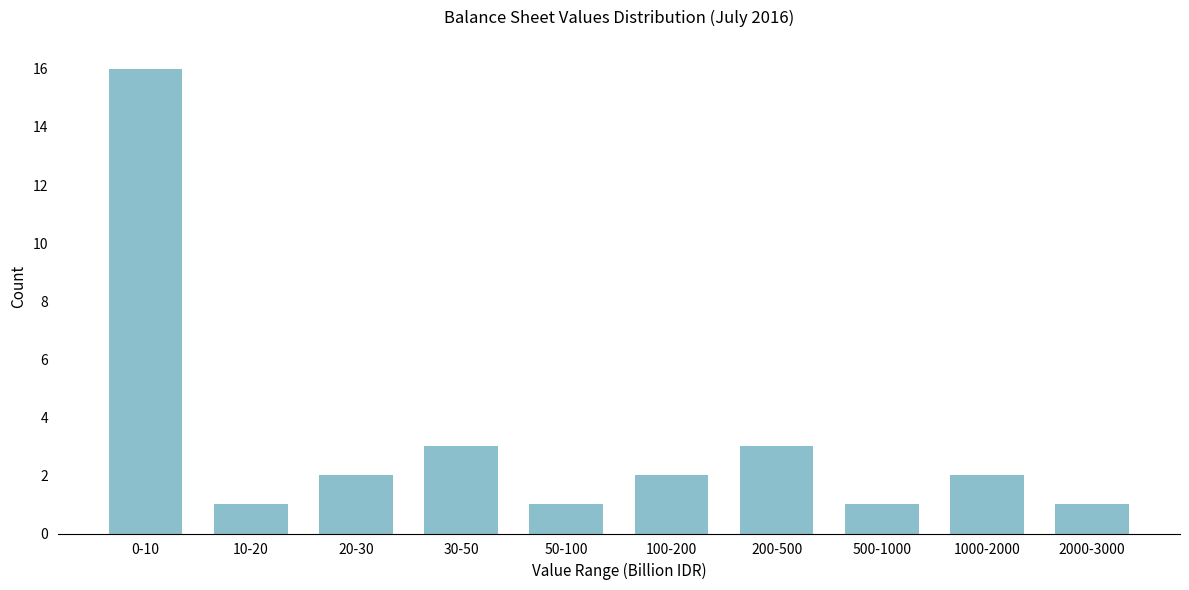

Reading left to right, transcribe all the data shown in this chart.

0-10=16	10-20=1	20-30=2	30-50=3	50-100=1	100-200=2	200-500=3	500-1000=1	1000-2000=2	2000-3000=1